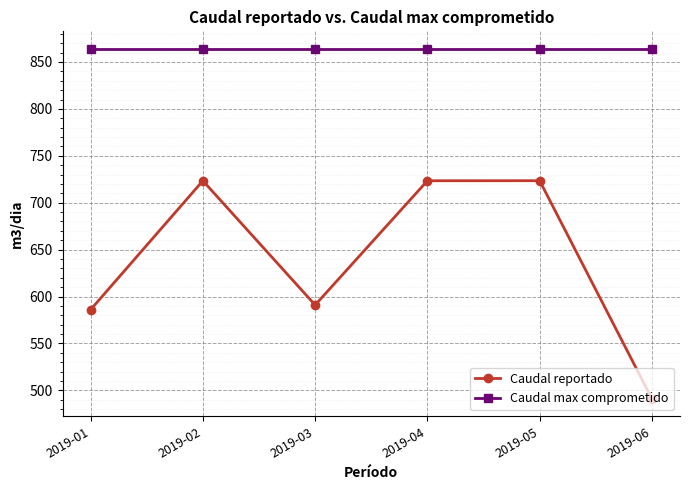

What is the minimum value for Caudal max comprometido?

864.0